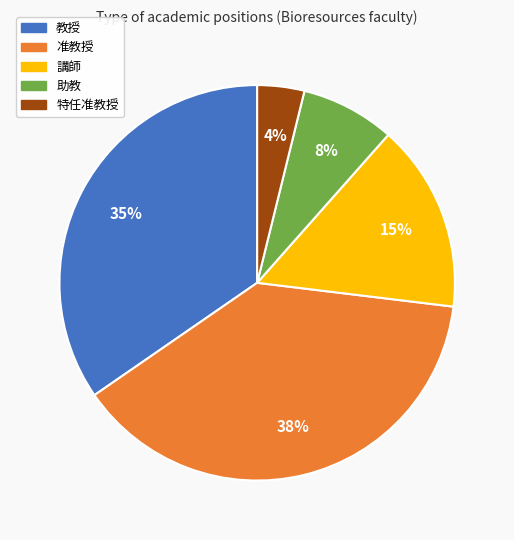

Do 助教 and 講師 together represent more than half of the pie?

No